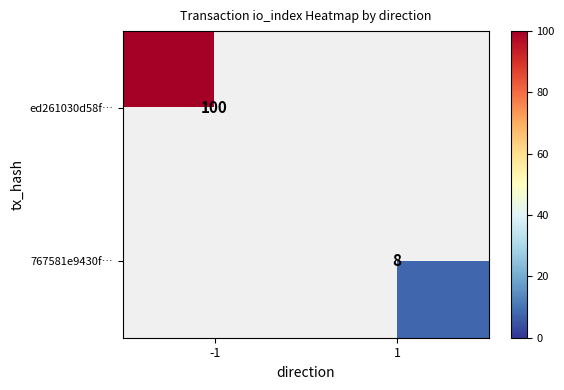

True or false: ed261030d58f… has a value of 100 at -1.

True